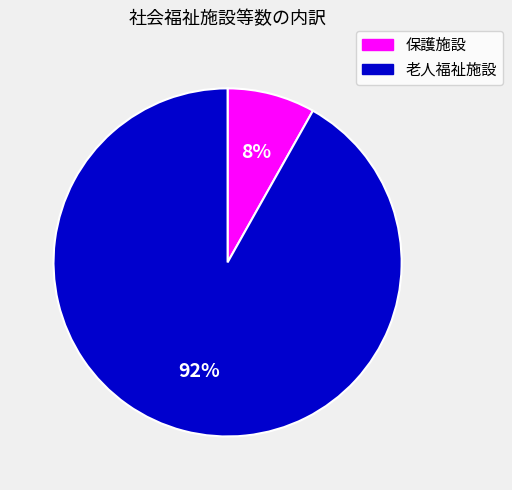

Between 保護施設 and 老人福祉施設, which is larger?

老人福祉施設